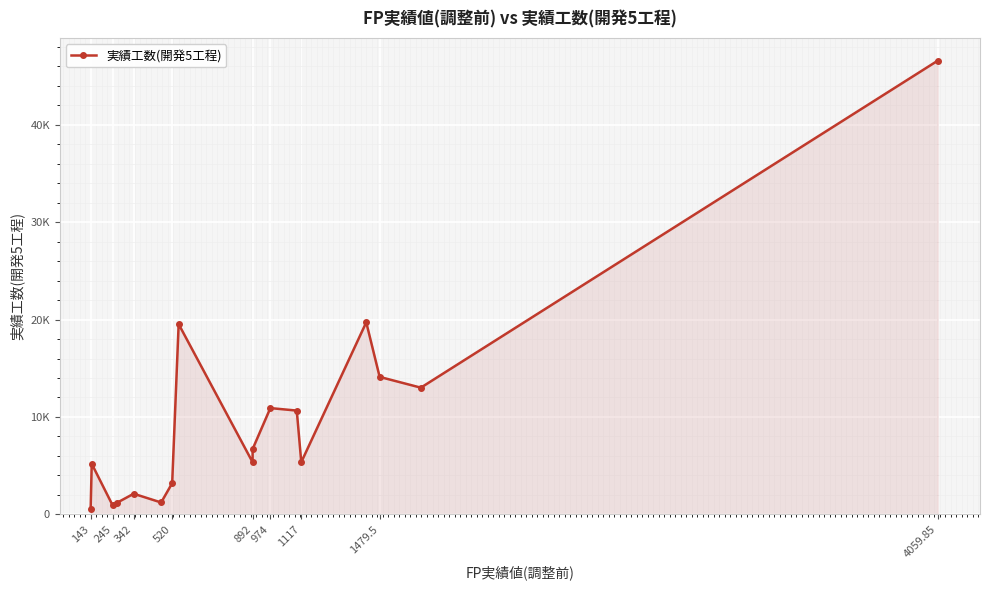

Approximately how many times larger is the value at 974 compared to 1117?

2.0